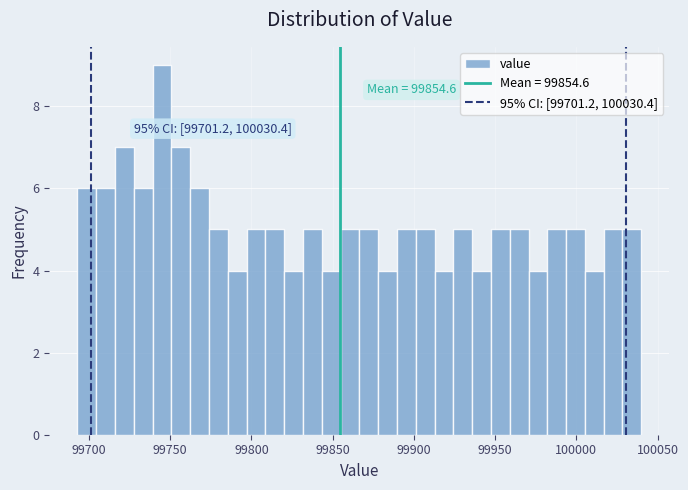

Read against the x-axis, roughly where is the centre of the tallest bar?

99745